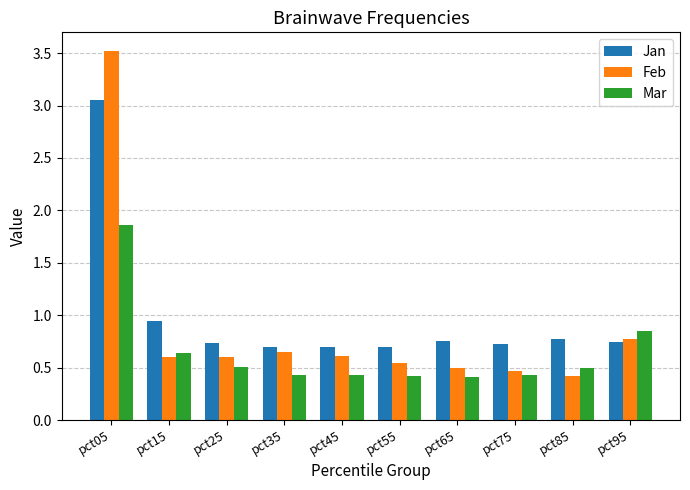

True or false: Feb has a value of 0.8 at pct15.

False